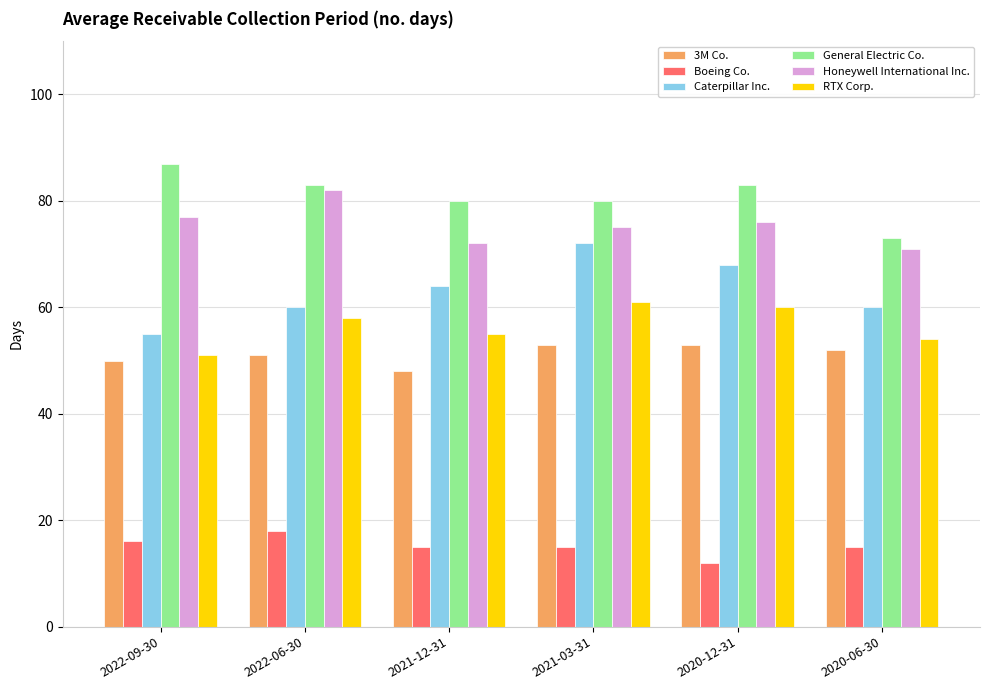

What is the sum of the Caterpillar Inc. values at 2021-12-31 and 2020-06-30?

124